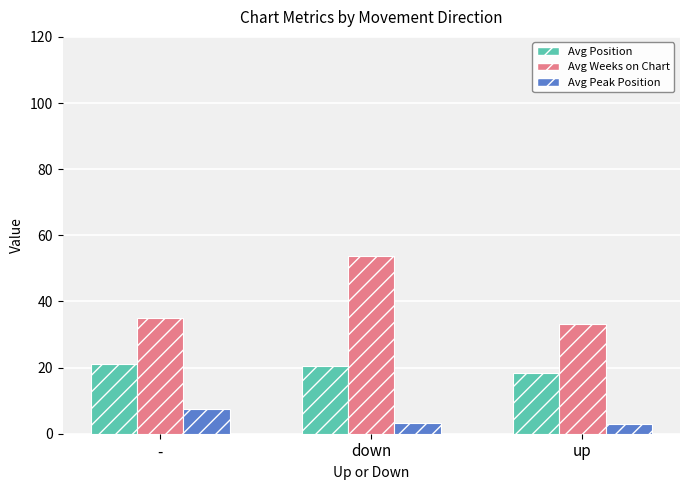

What is the difference between the Avg Position values at down and -?

0.5